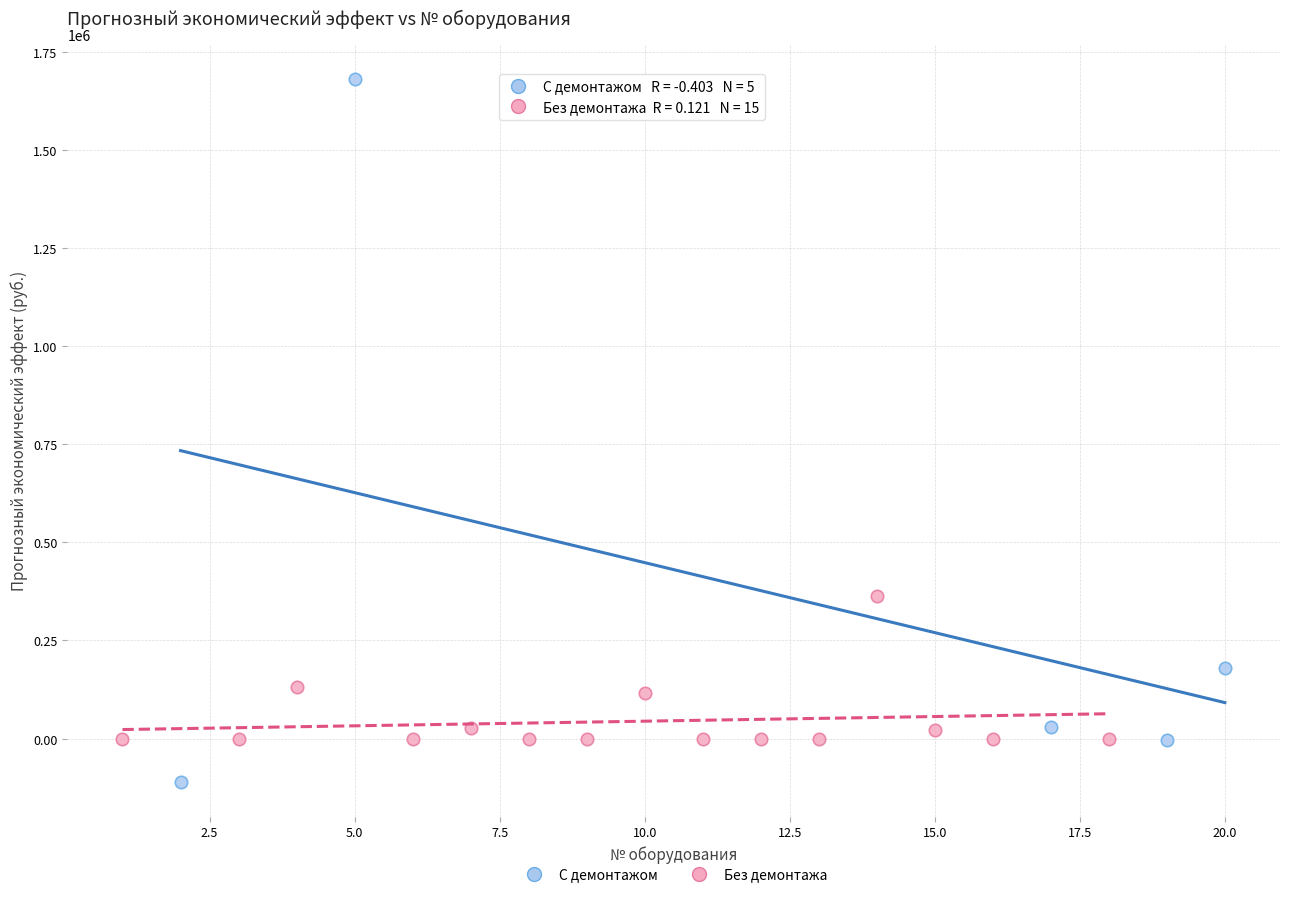

Which series reaches the maximum Y coordinate?

С демонтажом